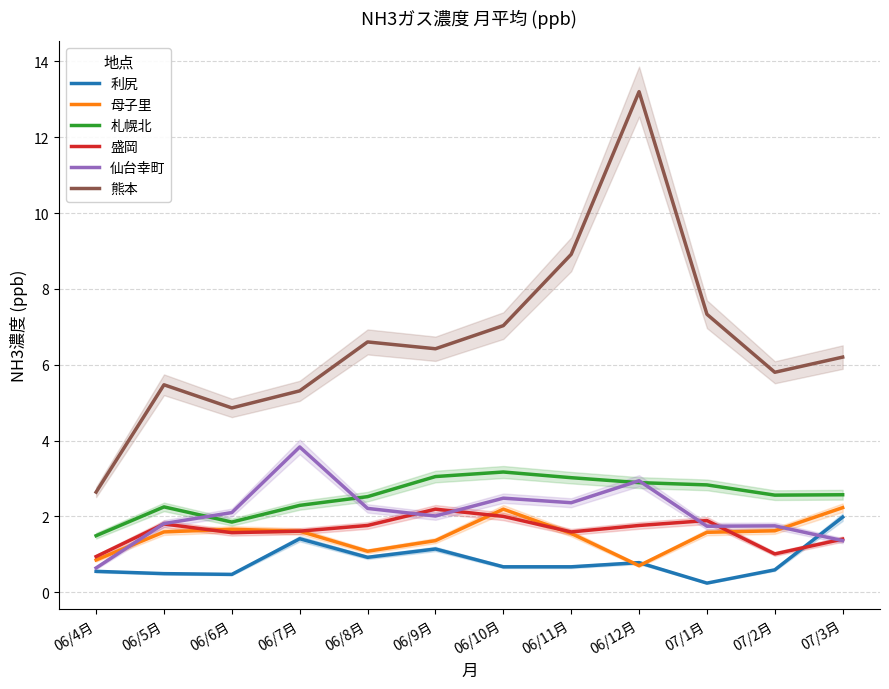

What is the label of the 8th point from the right?

06/8月